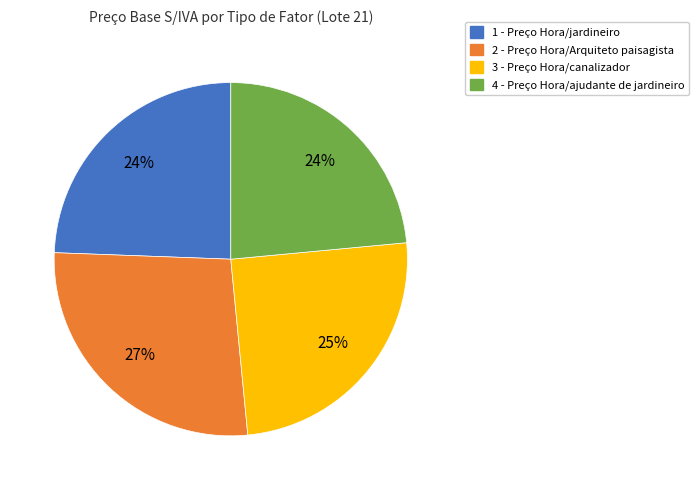

How many segments does this pie chart have?

4